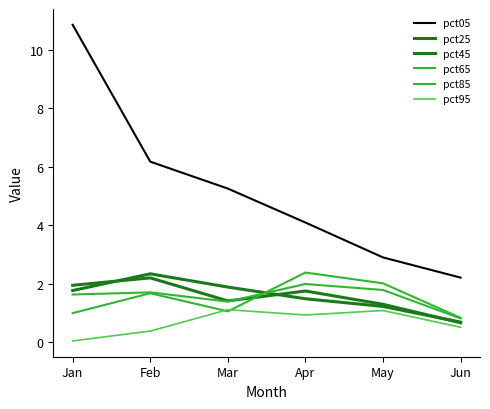

Reading left to right, extract all data points from this chart.

pct05: Jan=10.9	Feb=6.2	Mar=5.3	Apr=4.1	May=2.9	Jun=2.2
pct25: Jan=1.8	Feb=2.3	Mar=1.9	Apr=1.5	May=1.2	Jun=0.7
pct45: Jan=1.9	Feb=2.2	Mar=1.4	Apr=1.8	May=1.3	Jun=0.7
pct65: Jan=1.6	Feb=1.7	Mar=1.4	Apr=2.0	May=1.8	Jun=0.8
pct85: Jan=1.0	Feb=1.7	Mar=1.1	Apr=2.4	May=2.0	Jun=0.8
pct95: Jan=0.0	Feb=0.4	Mar=1.1	Apr=0.9	May=1.1	Jun=0.5